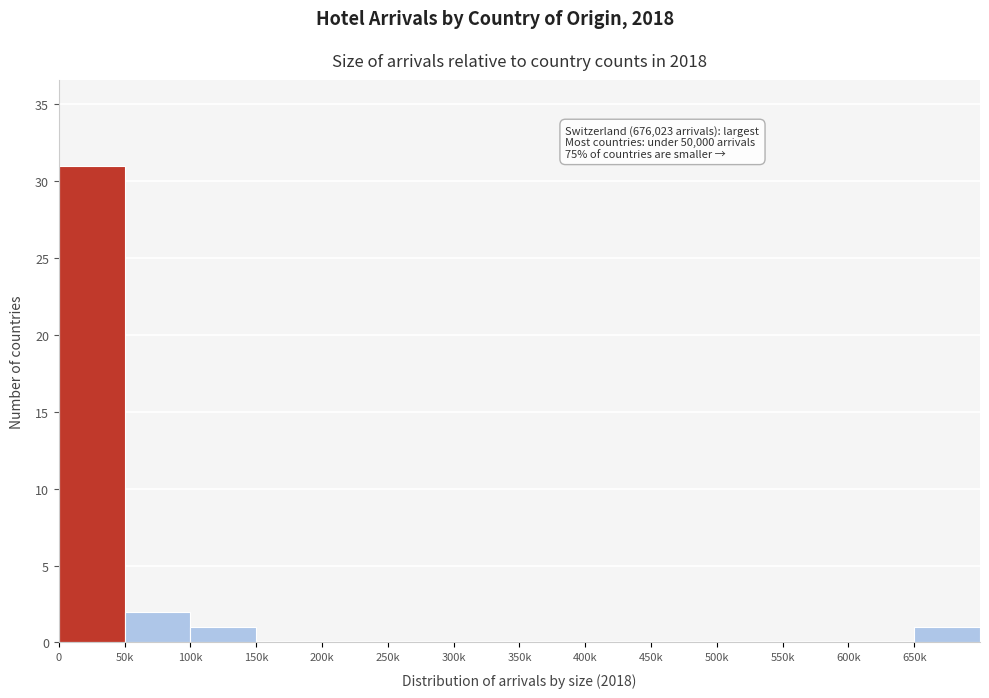

Reading left to right, what are all the values shown in this chart?

0=31	50k=2	100k=1	150k=0	200k=0	250k=0	300k=0	350k=0	400k=0	450k=0	500k=0	550k=0	600k=0	650k=1